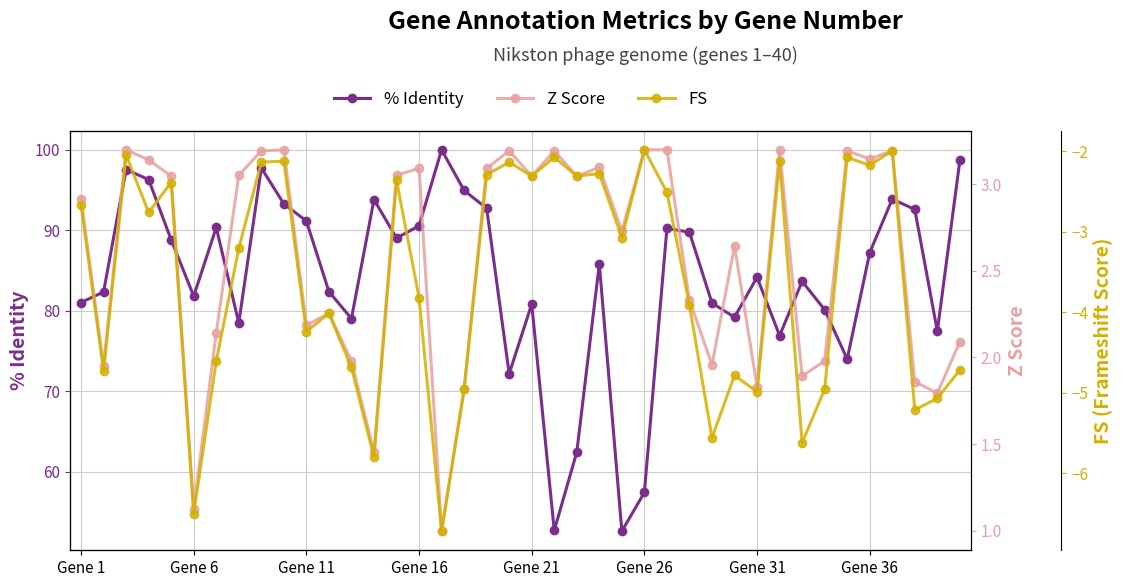

How many values in the Z Score series are below 3?

20